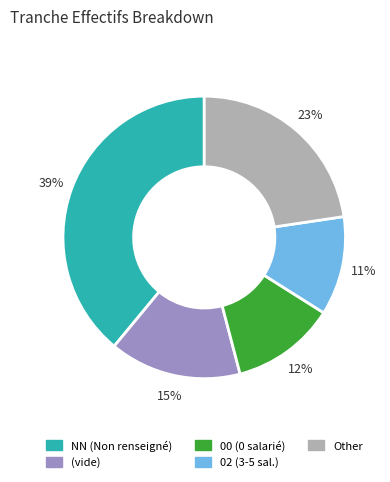

To the nearest percent, what is the average slice percentage?

20%